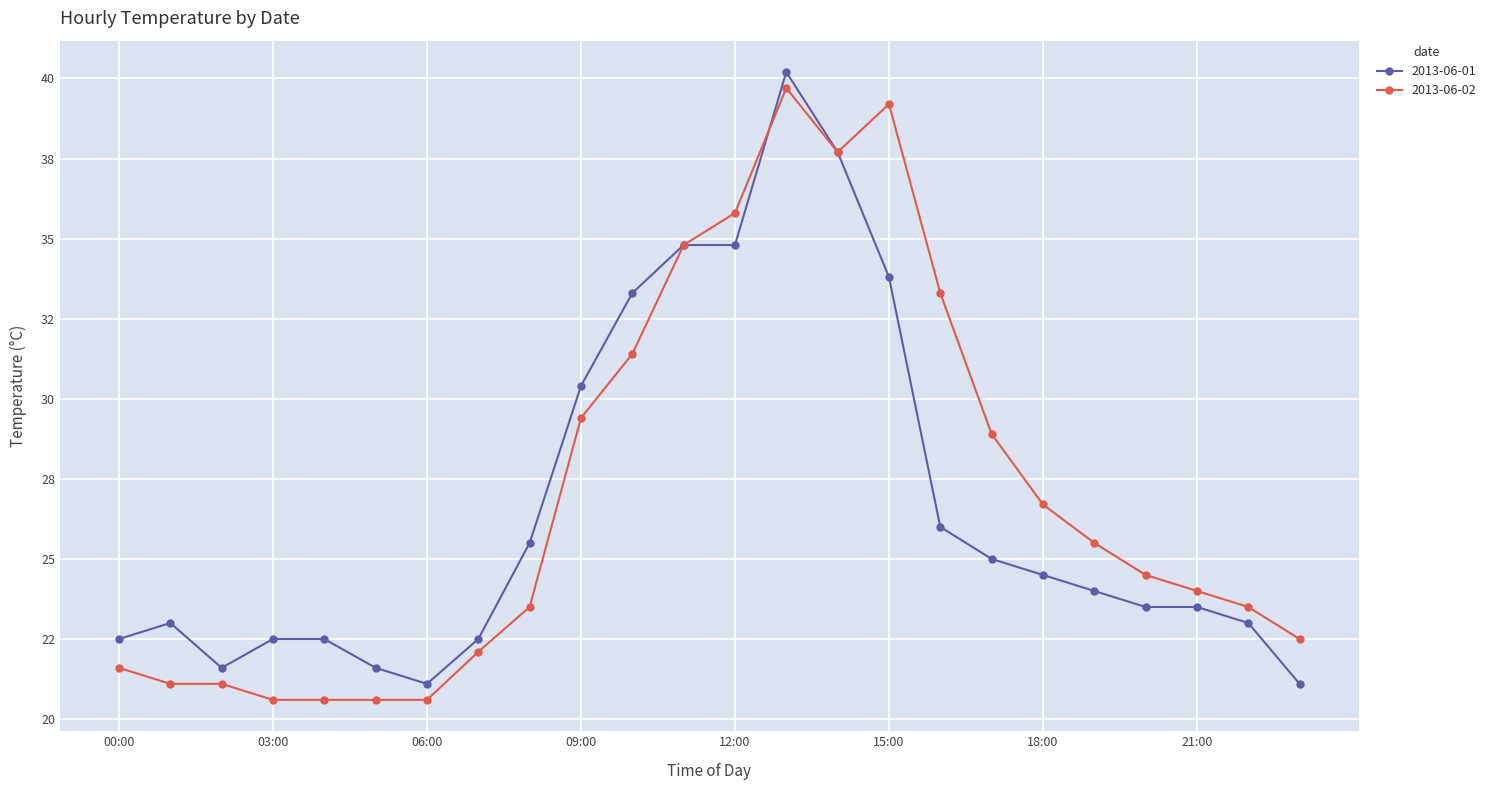

Does the chart have visible grid lines?

Yes